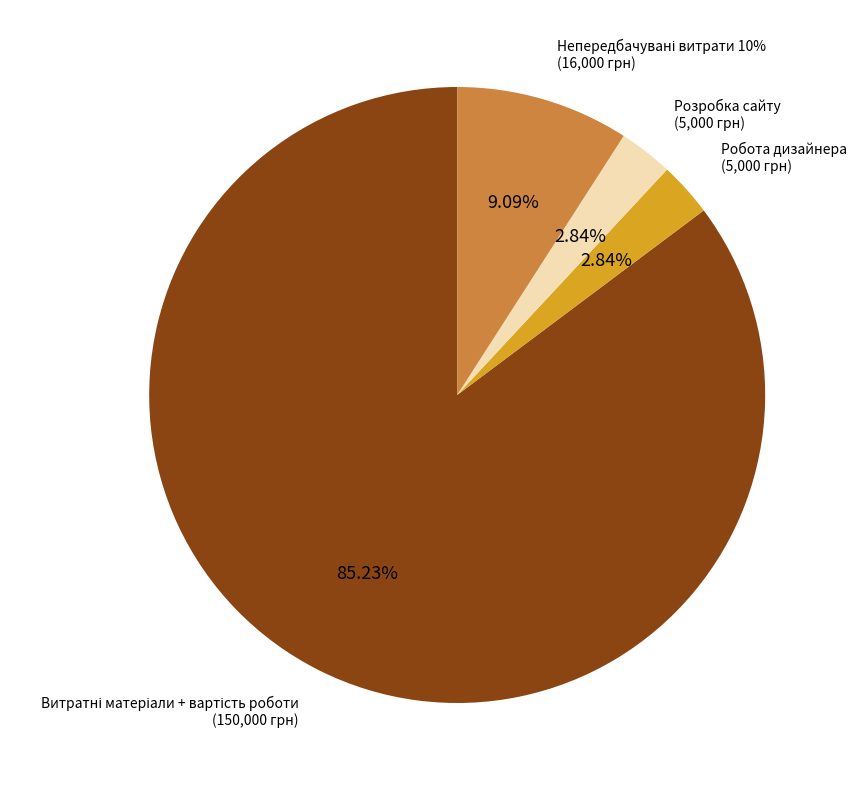

Which has a higher value, Робота дизайнера or Розробка сайту?

Робота дизайнера